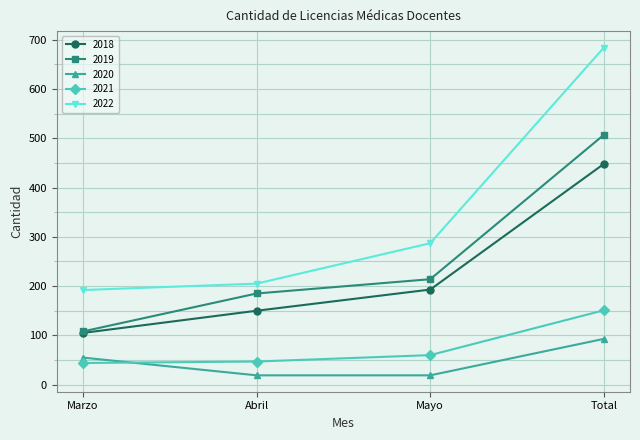

Is this an area chart (filled region under the line)?

No